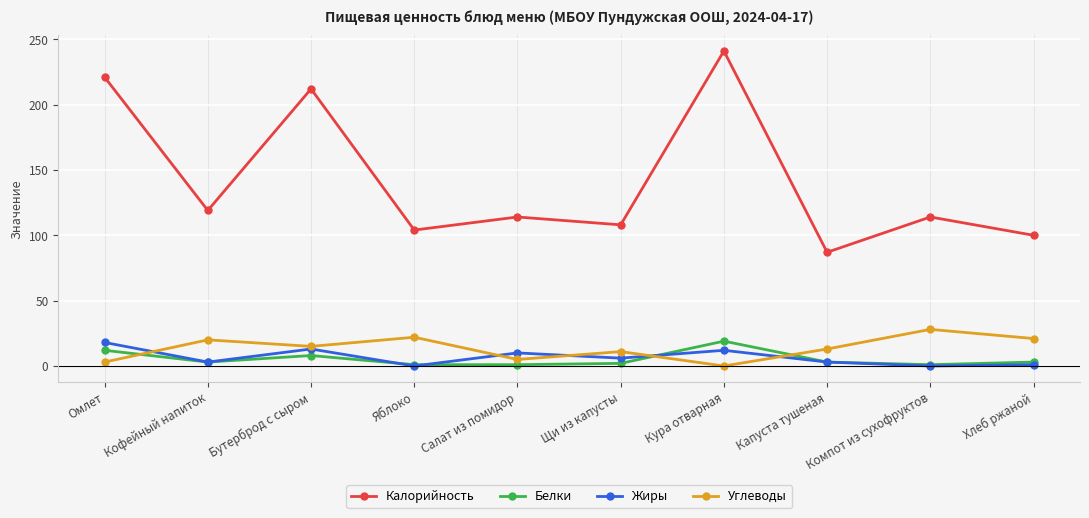

Is it true that Калорийность equals 93 at Бутерброд с сыром?

False